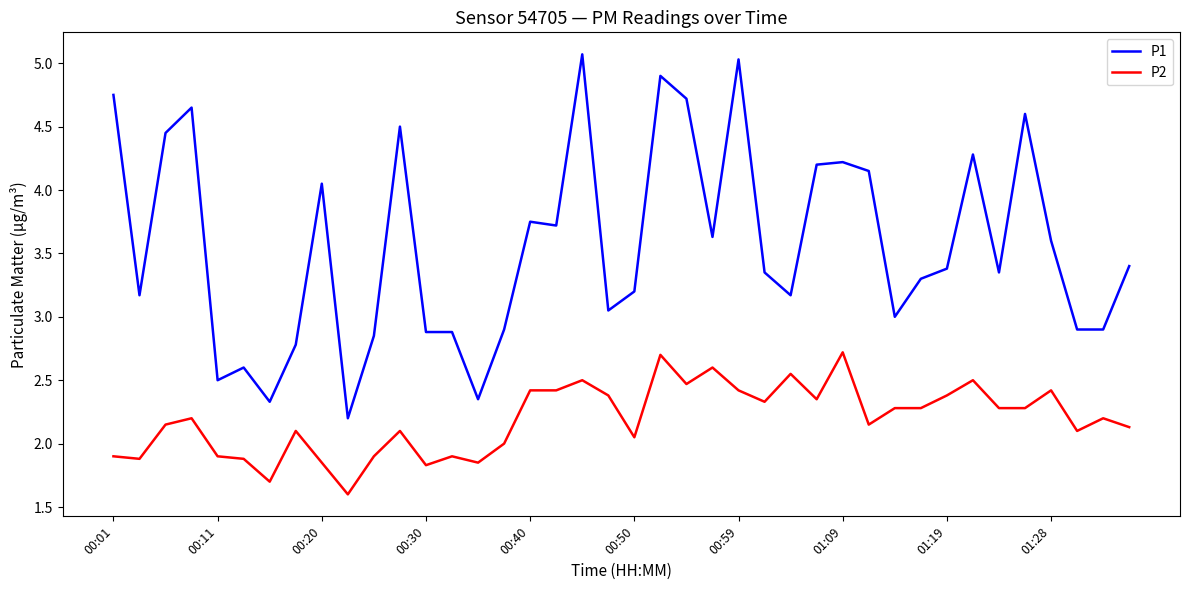

Does the chart have visible grid lines?

No